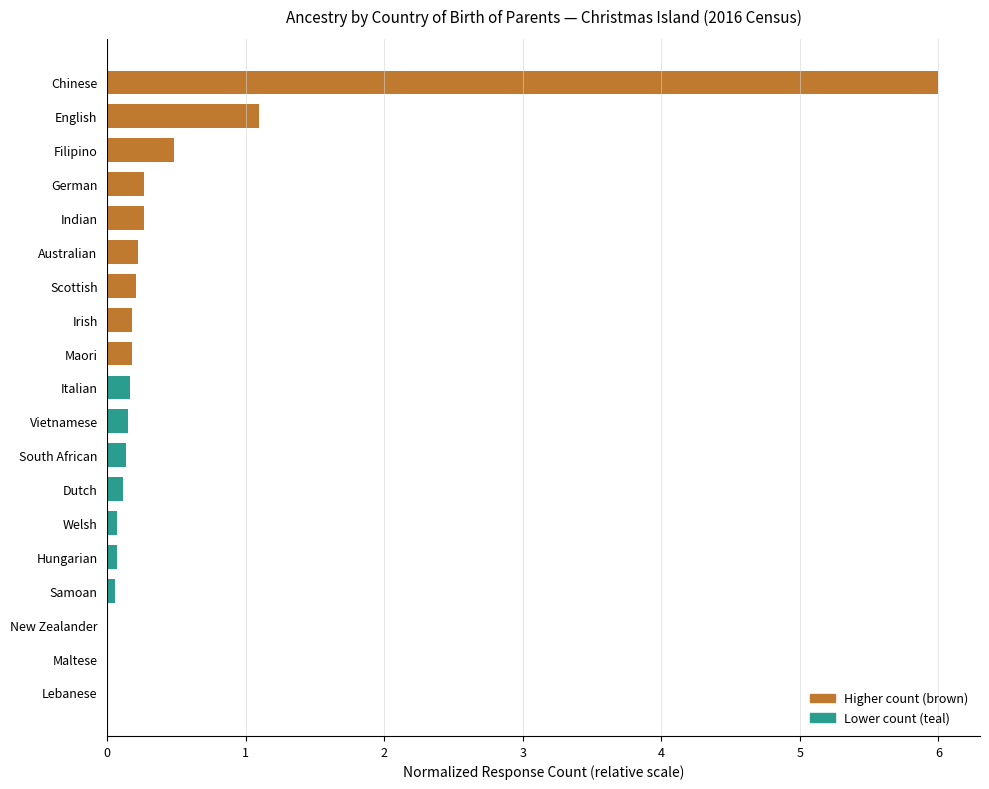

What is the maximum value shown in the chart?

6.0